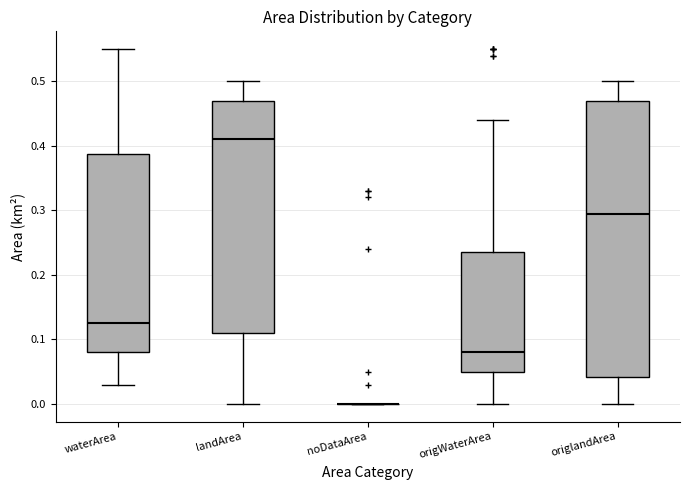

Comparing the boxes themselves (not the whiskers), which one is the tallest?

origlandArea